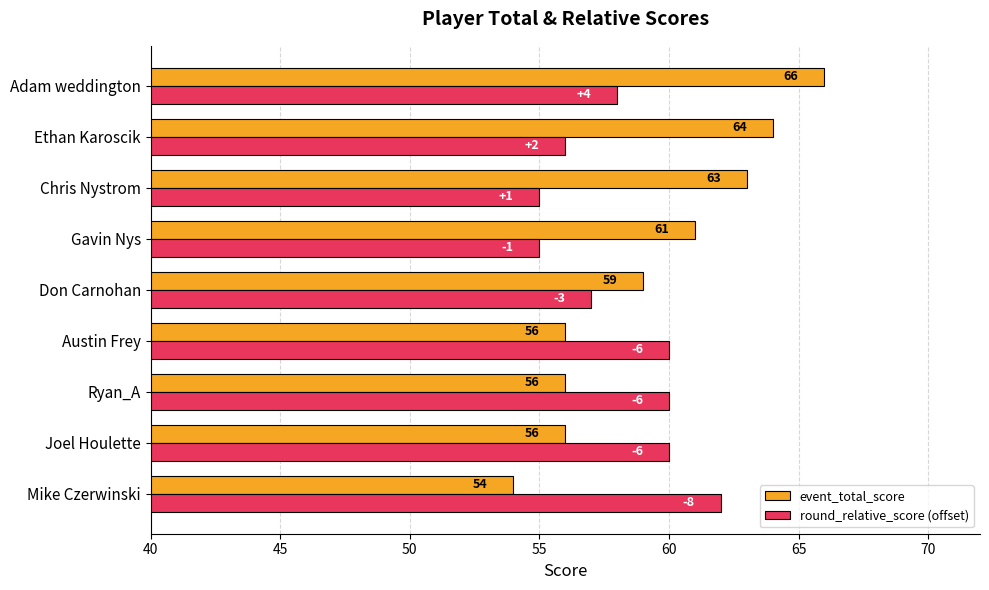

True or false: round_relative_score (offset) has a value of 56 at Ethan Karoscik.

True